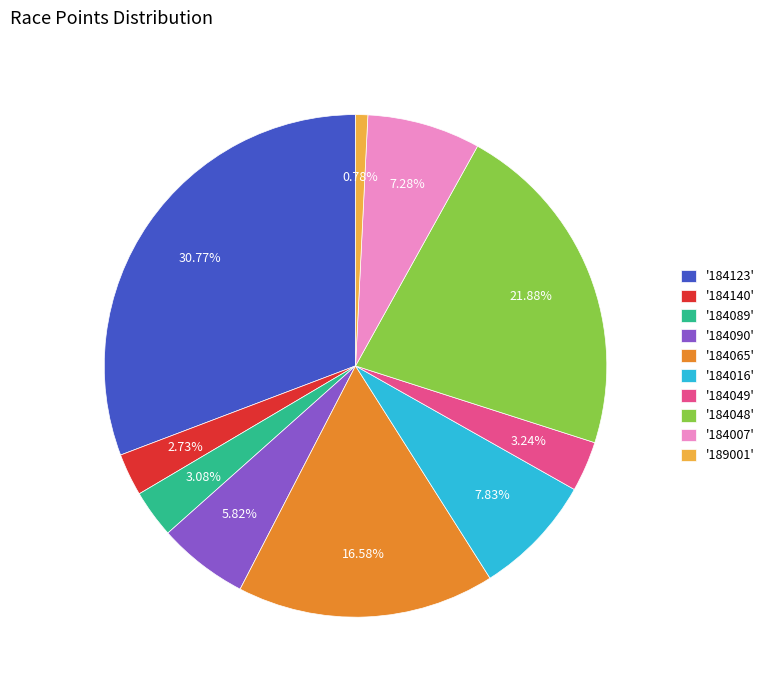

Approximately how many times larger is the value at '184065' compared to '184049'?

5.1